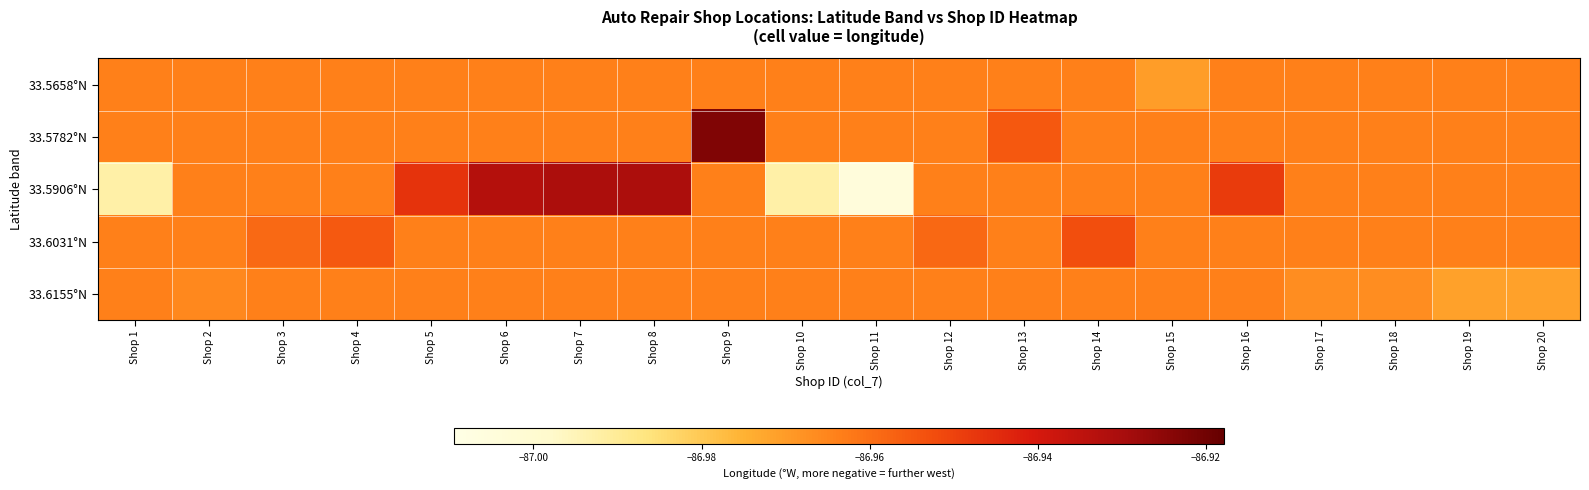

Reading left to right, transcribe all the data shown in this chart.

33.5658°N: Shop 1=-87.0	Shop 2=-87.0	Shop 3=-87.0	Shop 4=-87.0	Shop 5=-87.0	Shop 6=-87.0	Shop 7=-87.0	Shop 8=-87.0	Shop 9=-87.0	Shop 10=-87.0	Shop 11=-87.0	Shop 12=-87.0	Shop 13=-87.0	Shop 14=-87.0	Shop 15=-87.0	Shop 16=-87.0	Shop 17=-87.0	Shop 18=-87.0	Shop 19=-87.0	Shop 20=-87.0
33.5782°N: Shop 1=-87.0	Shop 2=-87.0	Shop 3=-87.0	Shop 4=-87.0	Shop 5=-87.0	Shop 6=-87.0	Shop 7=-87.0	Shop 8=-87.0	Shop 9=-86.9	Shop 10=-87.0	Shop 11=-87.0	Shop 12=-87.0	Shop 13=-87.0	Shop 14=-87.0	Shop 15=-87.0	Shop 16=-87.0	Shop 17=-87.0	Shop 18=-87.0	Shop 19=-87.0	Shop 20=-87.0
33.5906°N: Shop 1=-87.0	Shop 2=-87.0	Shop 3=-87.0	Shop 4=-87.0	Shop 5=-86.9	Shop 6=-86.9	Shop 7=-86.9	Shop 8=-86.9	Shop 9=-87.0	Shop 10=-87.0	Shop 11=-87.0	Shop 12=-87.0	Shop 13=-87.0	Shop 14=-87.0	Shop 15=-87.0	Shop 16=-86.9	Shop 17=-87.0	Shop 18=-87.0	Shop 19=-87.0	Shop 20=-87.0
33.6031°N: Shop 1=-87.0	Shop 2=-87.0	Shop 3=-87.0	Shop 4=-87.0	Shop 5=-87.0	Shop 6=-87.0	Shop 7=-87.0	Shop 8=-87.0	Shop 9=-87.0	Shop 10=-87.0	Shop 11=-87.0	Shop 12=-87.0	Shop 13=-87.0	Shop 14=-87.0	Shop 15=-87.0	Shop 16=-87.0	Shop 17=-87.0	Shop 18=-87.0	Shop 19=-87.0	Shop 20=-87.0
33.6155°N: Shop 1=-87.0	Shop 2=-87.0	Shop 3=-87.0	Shop 4=-87.0	Shop 5=-87.0	Shop 6=-87.0	Shop 7=-87.0	Shop 8=-87.0	Shop 9=-87.0	Shop 10=-87.0	Shop 11=-87.0	Shop 12=-87.0	Shop 13=-87.0	Shop 14=-87.0	Shop 15=-87.0	Shop 16=-87.0	Shop 17=-87.0	Shop 18=-87.0	Shop 19=-87.0	Shop 20=-87.0